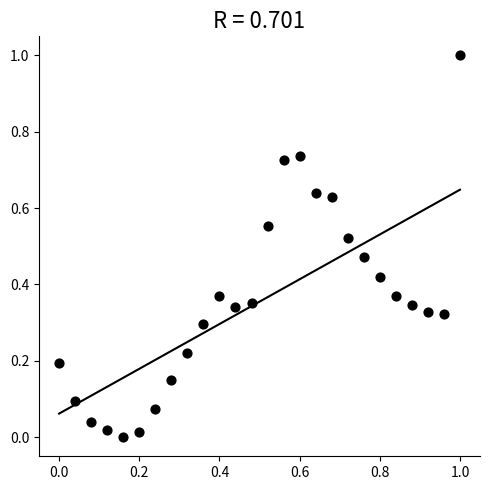

What is the range of X values (max minus min)?

1.0